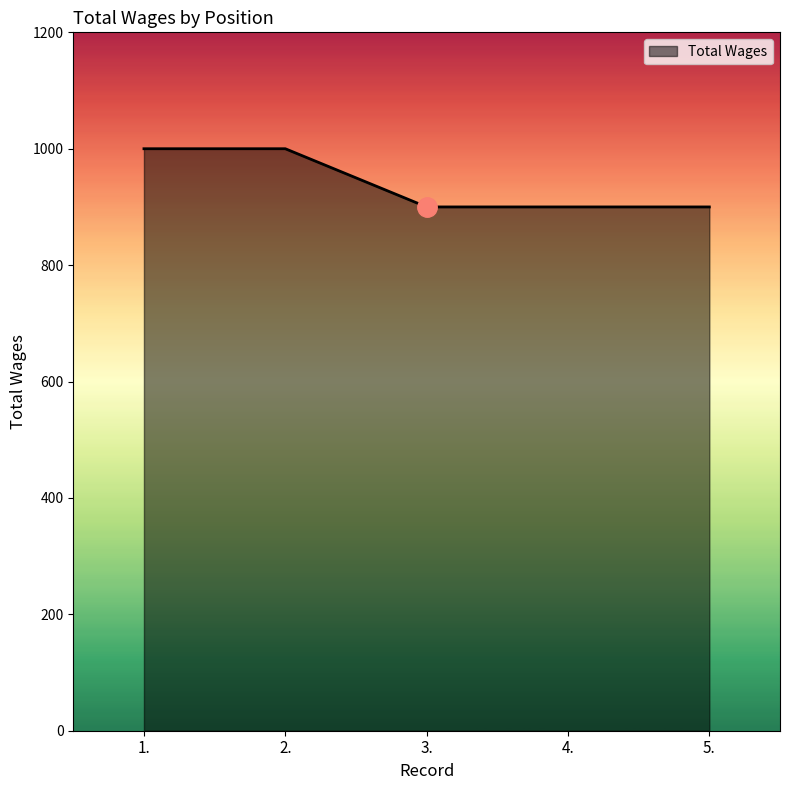

Reading left to right, extract all data points from this chart.

1.=1000	2.=1000	3.=900	4.=900	5.=900